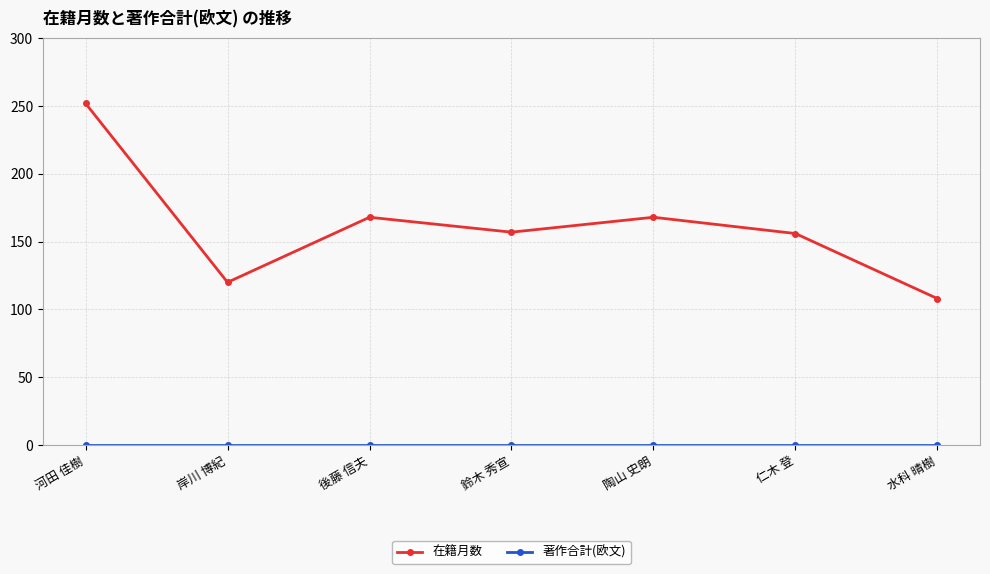

Count the number of data series in this chart.

2